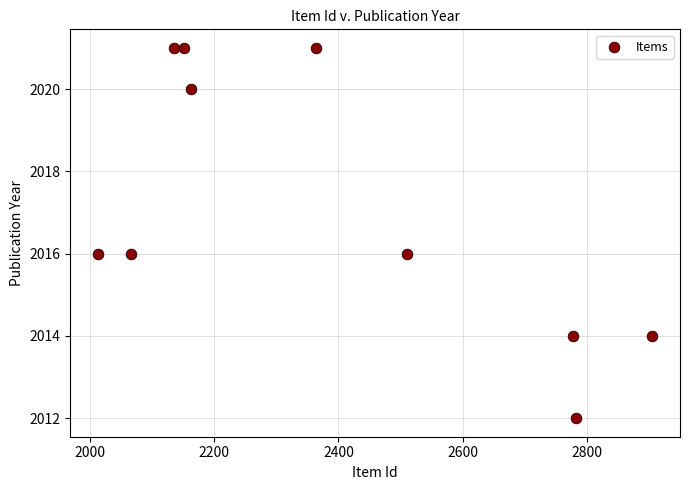

What is the average X value?

2387